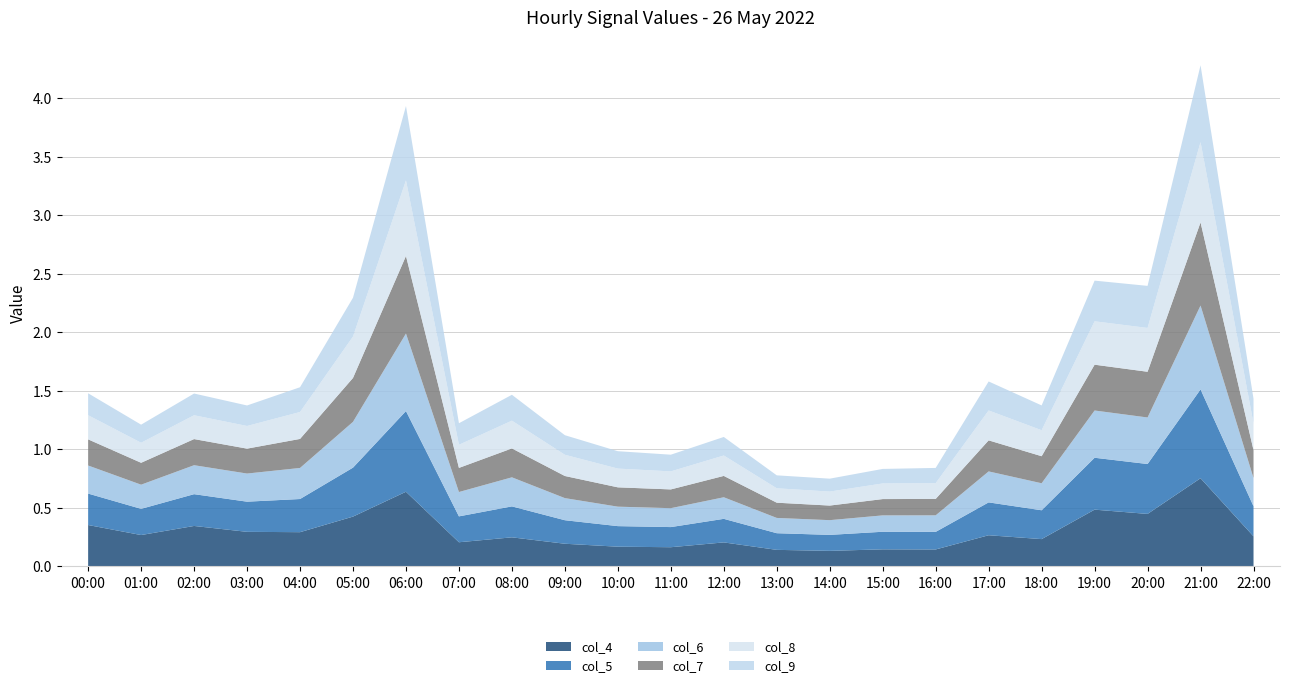

Reading right to left, transcribe all the data shown in this chart.

col_4: 0.3	0.8	0.4	0.5	0.2	0.3	0.1	0.1	0.1	0.1	0.2	0.2	0.2	0.2	0.2	0.2	0.6	0.4	0.3	0.3	0.3	0.3	0.4
col_5: 0.3	0.8	0.4	0.4	0.2	0.3	0.2	0.2	0.1	0.1	0.2	0.2	0.2	0.2	0.3	0.2	0.7	0.4	0.3	0.3	0.3	0.2	0.3
col_6: 0.2	0.7	0.4	0.4	0.2	0.3	0.1	0.1	0.1	0.1	0.2	0.2	0.2	0.2	0.2	0.2	0.7	0.4	0.3	0.2	0.2	0.2	0.2
col_7: 0.2	0.7	0.4	0.4	0.2	0.3	0.1	0.1	0.1	0.1	0.2	0.2	0.2	0.2	0.2	0.2	0.7	0.4	0.2	0.2	0.2	0.2	0.2
col_8: 0.2	0.7	0.4	0.4	0.2	0.3	0.1	0.1	0.1	0.1	0.2	0.2	0.2	0.2	0.2	0.2	0.6	0.4	0.2	0.2	0.2	0.2	0.2
col_9: 0.2	0.7	0.4	0.3	0.2	0.2	0.1	0.1	0.1	0.1	0.2	0.1	0.1	0.2	0.2	0.2	0.6	0.3	0.2	0.2	0.2	0.2	0.2